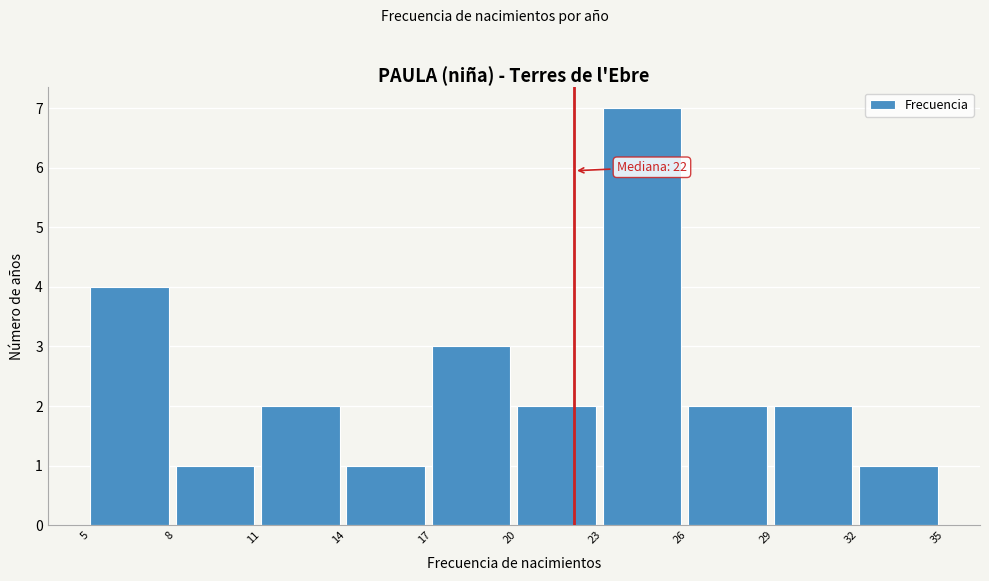

Which range on the x-axis has the tallest bar?

23 to 26